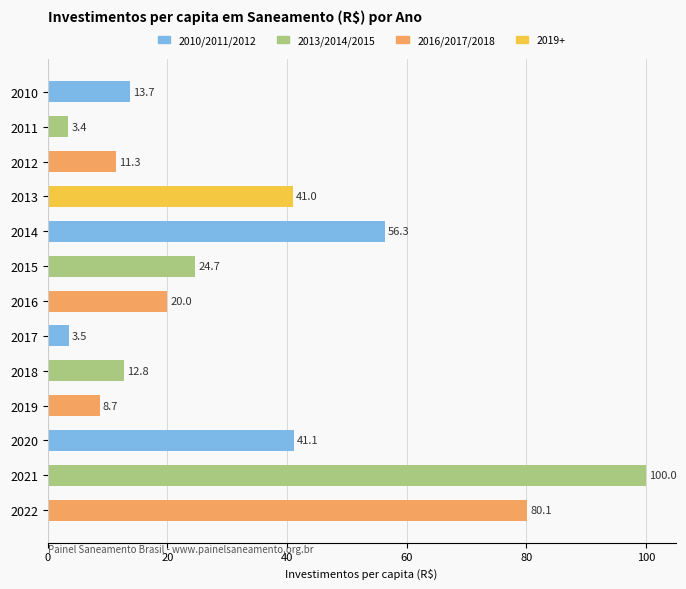

What is the difference between the maximum and minimum values?

96.5